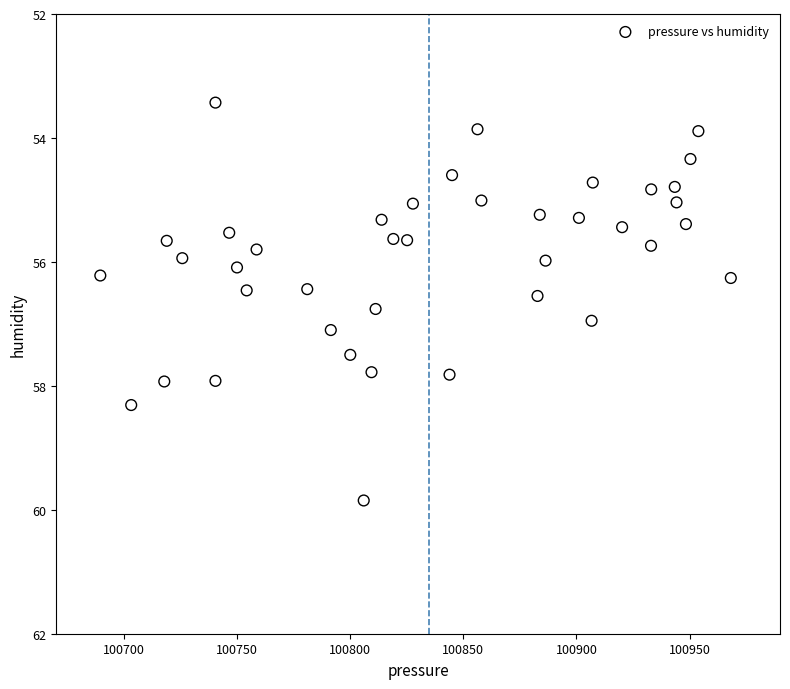

What is the range of X values (max minus min)?

278.8